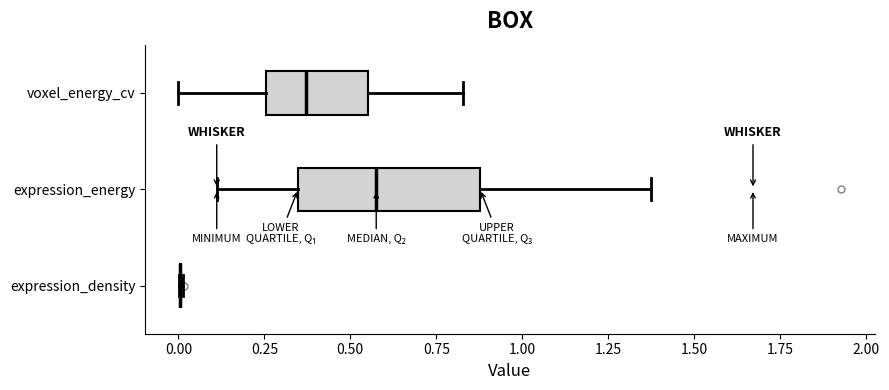

Which box is the widest, from its left edge to its right edge?

expression_energy